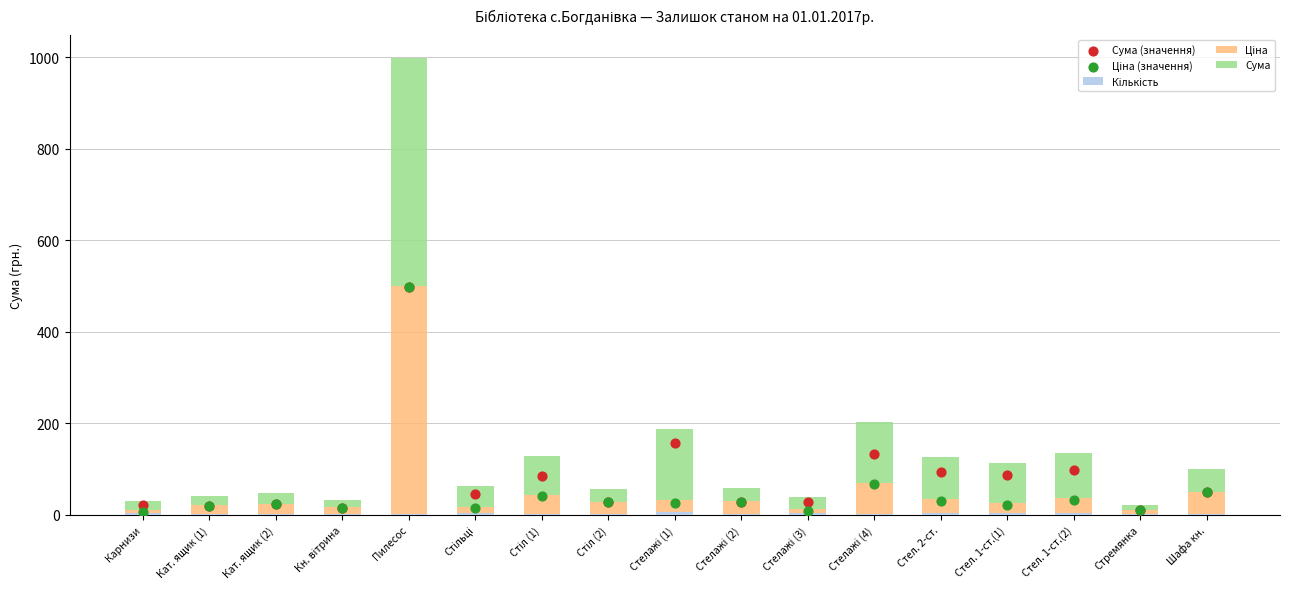

Which series contains the lowest Y value?

Кількість